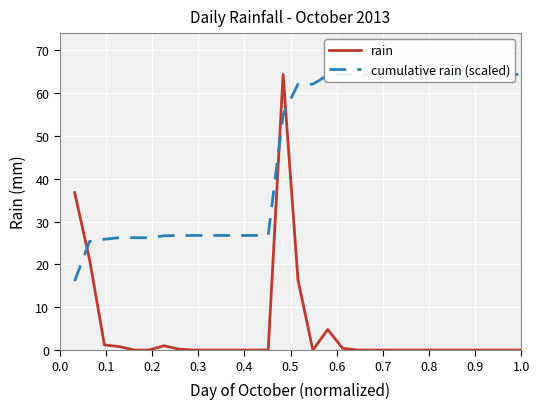

Is it true that rain equals -28.1 at 29?

False